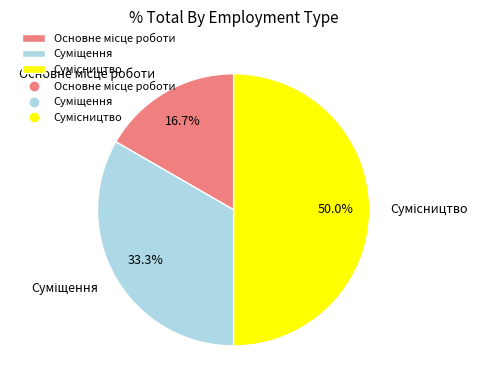

How many slices are in this pie chart?

3